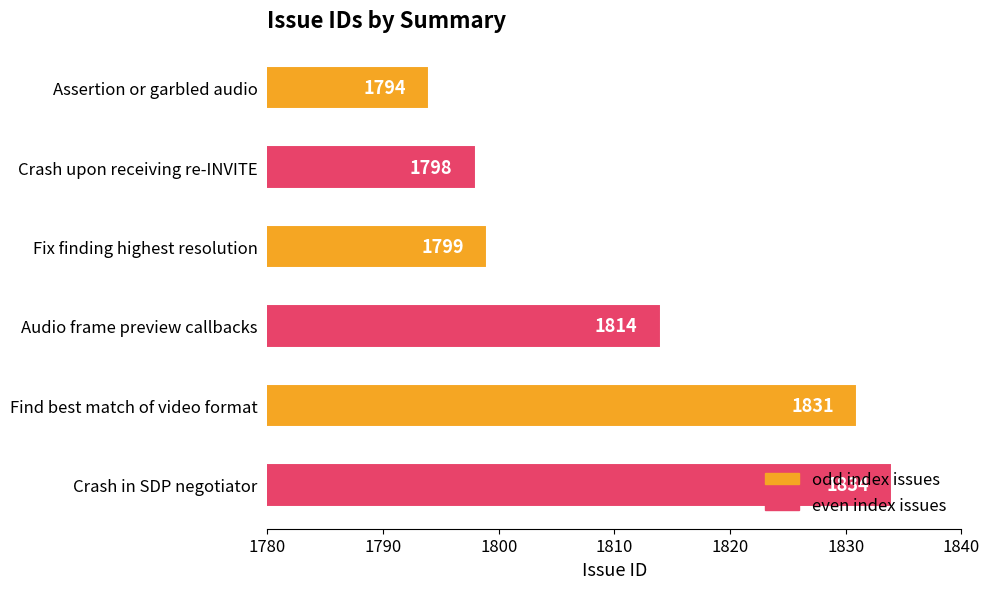

At which label is the value closest to 1814?

Audio frame preview callbacks